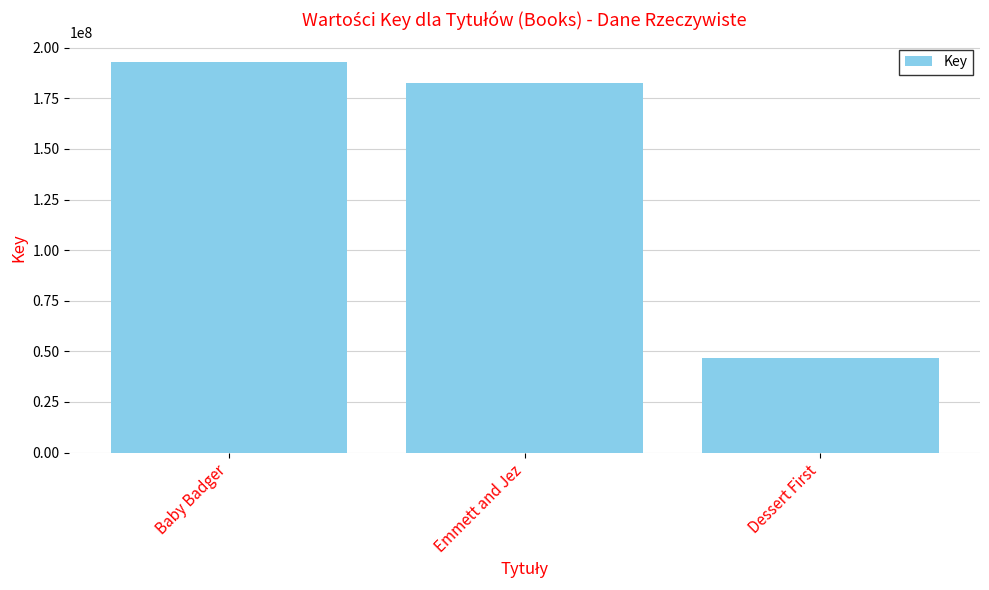

Read the value at Dessert First, to the nearest 100.

46601800